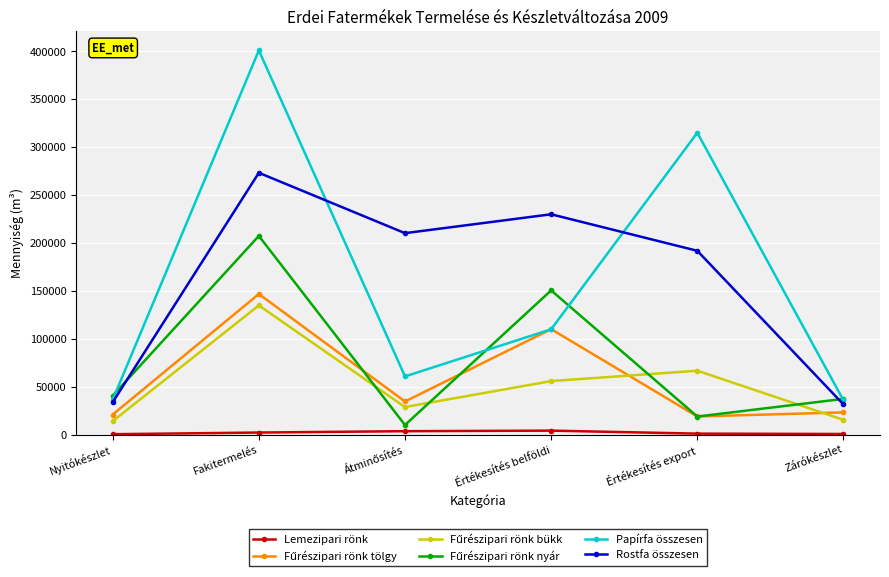

Is it true that Rostfa összesen equals 191832.5 at Értékesítés export?

True